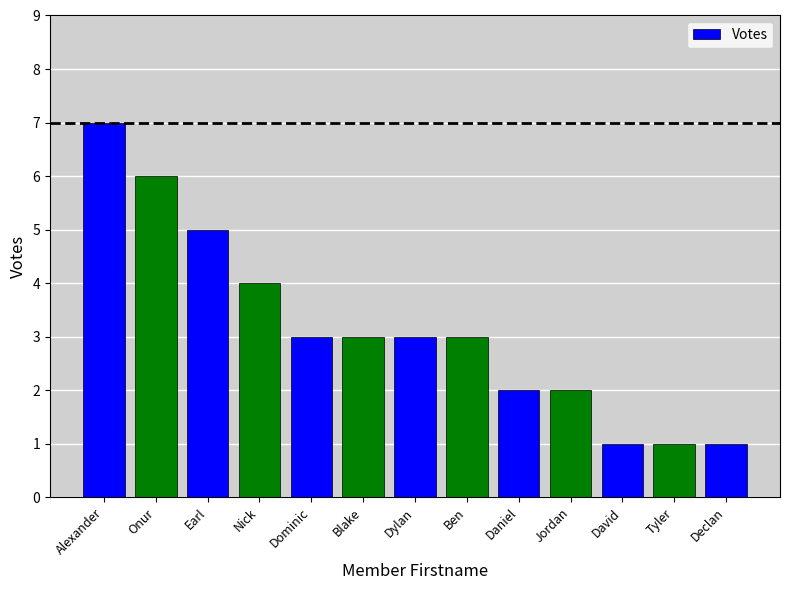

Reading right to left, what are all the values shown in this chart?

1	1	1	2	2	3	3	3	3	4	5	6	7